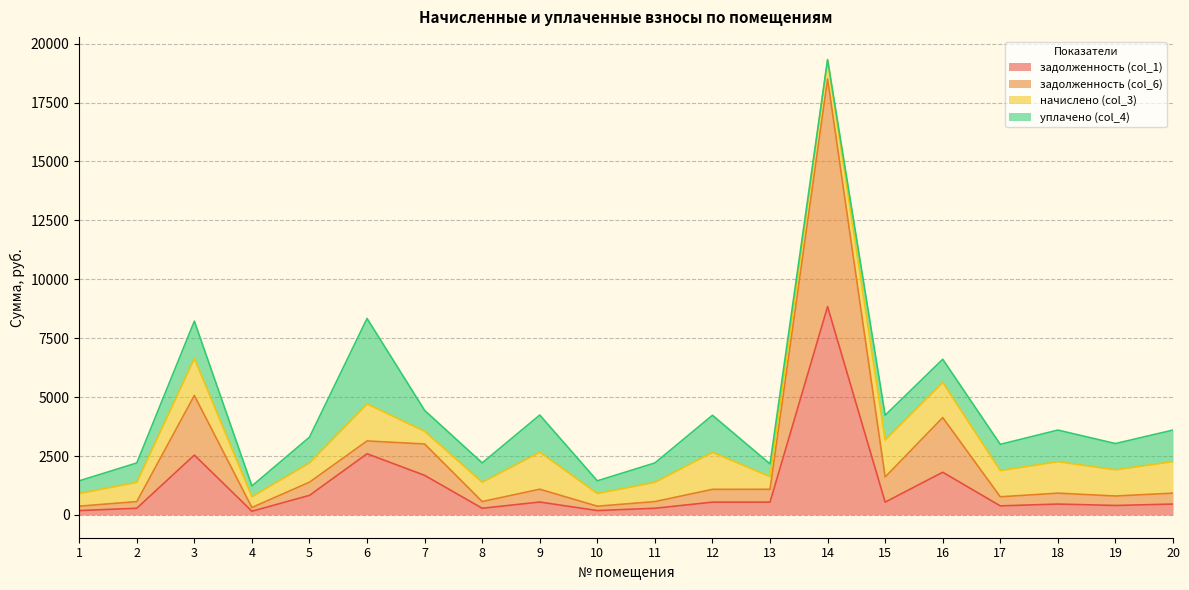

List the labels in order of задолженность (col_1) value, largest first.

14, 6, 3, 16, 7, 5, 9, 13, 12, 15, 18, 20, 19, 17, 8, 2, 11, 1, 10, 4